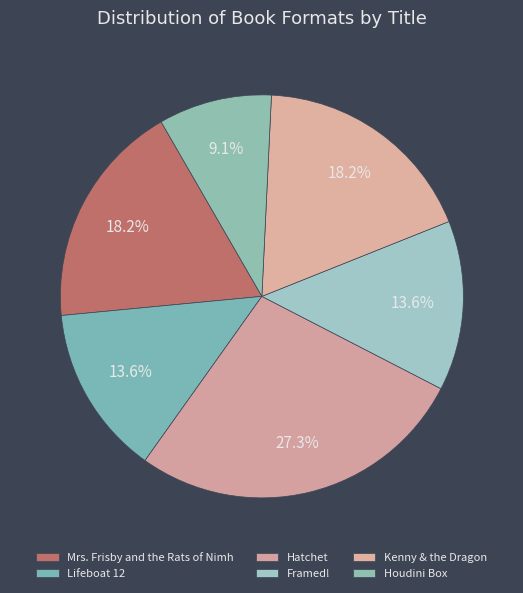

Do Houdini Box and Mrs. Frisby and the Rats of Nimh together represent more than half of the pie?

No